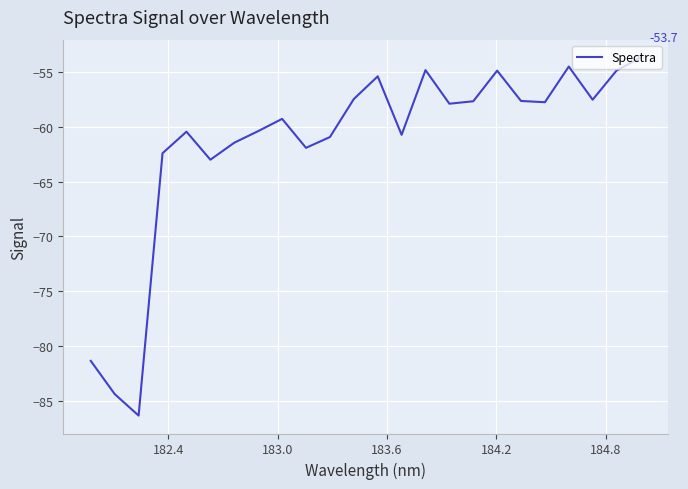

What is the maximum value shown in the chart?

-53.7